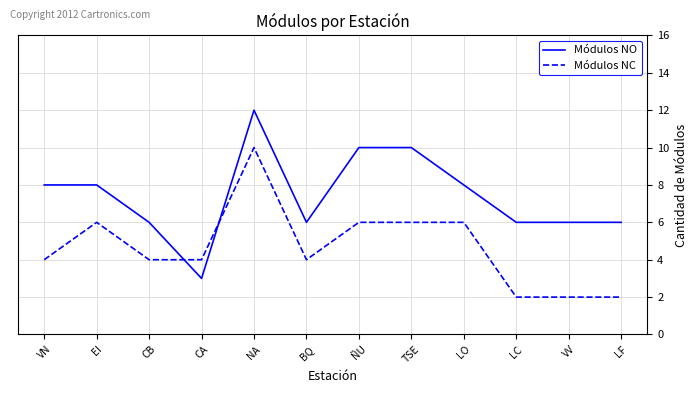

At which category does Módulos NO reach its first local valley?

CA